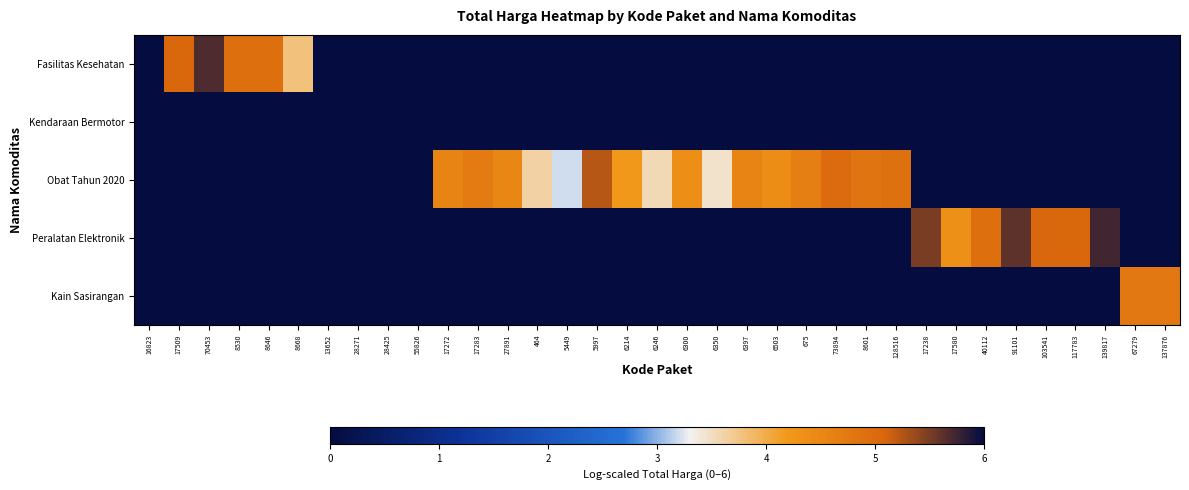

Between 6214 and 17509, which is larger?

17509